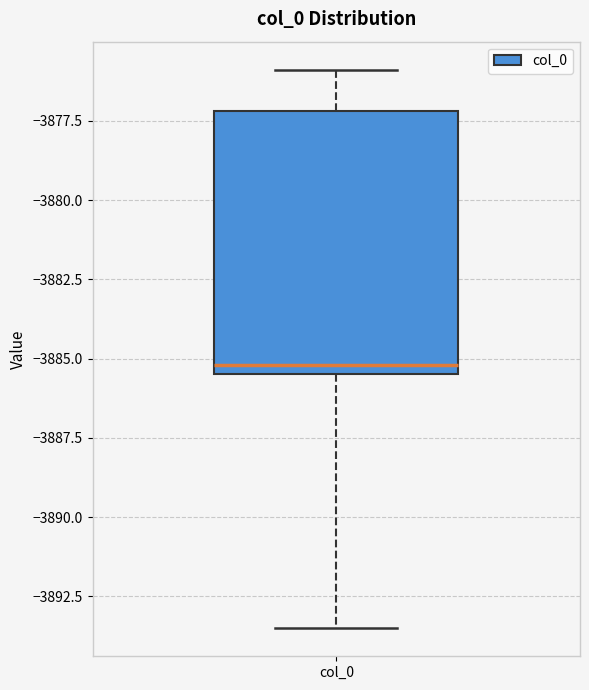

Read this box plot against the y-axis: the position of the median line, the range covered by the box, and the ends of both whiskers. The values are not printed on the chart, so give them approximately, as read against the axis.

median -3885.0, box -3885.5 to -3877.0, whiskers -3893.5 to -3876.0